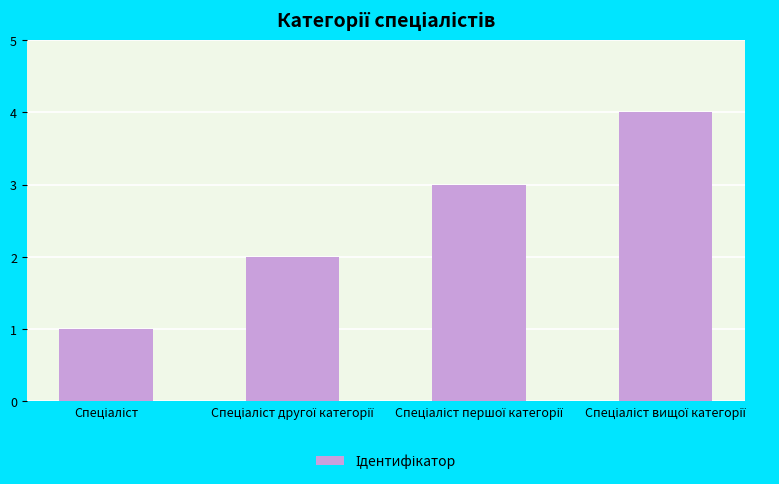

What is the minimum value shown in the chart?

1